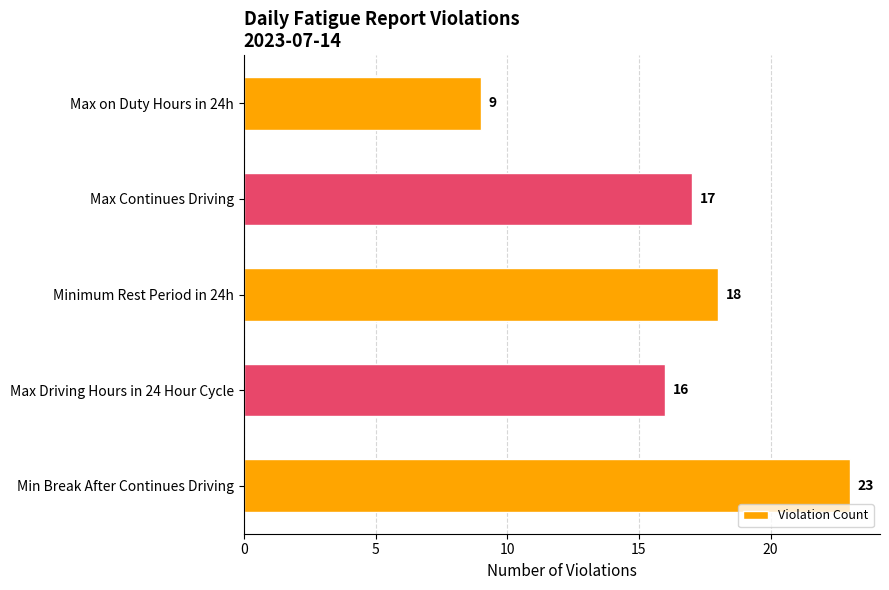

List the labels in order of value, smallest first.

Max on Duty Hours in 24h, Max Driving Hours in 24 Hour Cycle, Max Continues Driving, Minimum Rest Period in 24h, Min Break After Continues Driving